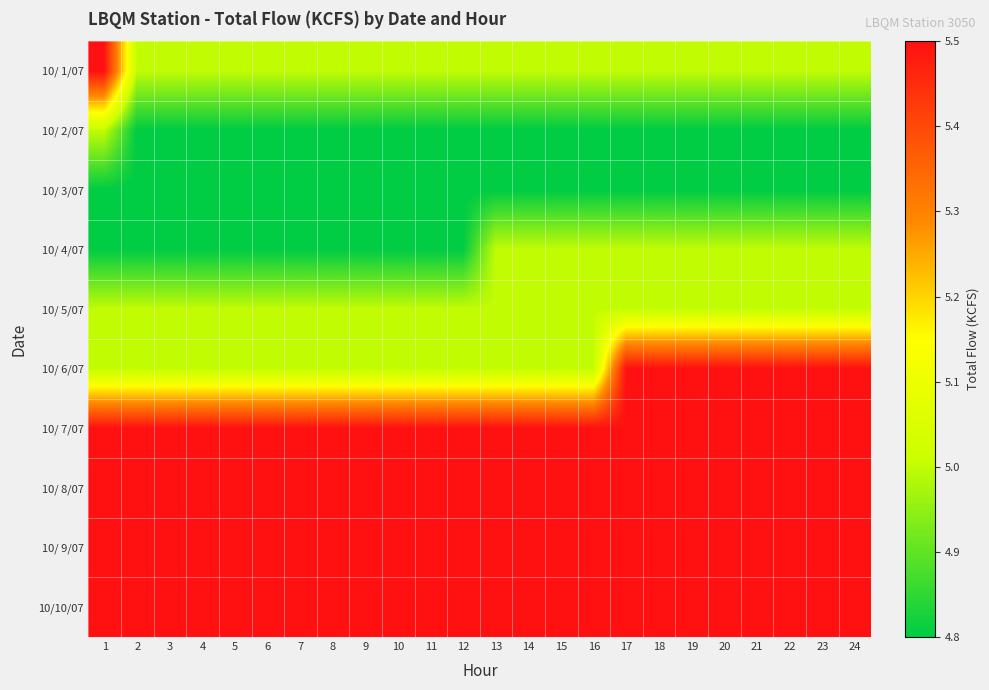

Reading right to left, list all the values displayed in this chart.

10/ 1/07: 24=5.0	23=5.0	22=5.0	21=5.0	20=5.0	19=5.0	18=5.0	17=5.0	16=5.0	15=5.0	14=5.0	13=5.0	12=5.0	11=5.0	10=5.0	9=5.0	8=5.0	7=5.0	6=5.0	5=5.0	4=5.0	3=5.0	2=5.0	1=5.5
10/ 2/07: 24=4.8	23=4.8	22=4.8	21=4.8	20=4.8	19=4.8	18=4.8	17=4.8	16=4.8	15=4.8	14=4.8	13=4.8	12=4.8	11=4.8	10=4.8	9=4.8	8=4.8	7=4.8	6=4.8	5=4.8	4=4.8	3=4.8	2=4.8	1=5.0
10/ 3/07: 24=4.8	23=4.8	22=4.8	21=4.8	20=4.8	19=4.8	18=4.8	17=4.8	16=4.8	15=4.8	14=4.8	13=4.8	12=4.8	11=4.8	10=4.8	9=4.8	8=4.8	7=4.8	6=4.8	5=4.8	4=4.8	3=4.8	2=4.8	1=4.8
10/ 4/07: 24=5.0	23=5.0	22=5.0	21=5.0	20=5.0	19=5.0	18=5.0	17=5.0	16=5.0	15=5.0	14=5.0	13=5.0	12=4.8	11=4.8	10=4.8	9=4.8	8=4.8	7=4.8	6=4.8	5=4.8	4=4.8	3=4.8	2=4.8	1=4.8
10/ 5/07: 24=5.0	23=5.0	22=5.0	21=5.0	20=5.0	19=5.0	18=5.0	17=5.0	16=5.0	15=5.0	14=5.0	13=5.0	12=5.0	11=5.0	10=5.0	9=5.0	8=5.0	7=5.0	6=5.0	5=5.0	4=5.0	3=5.0	2=5.0	1=5.0
10/ 6/07: 24=5.5	23=5.5	22=5.5	21=5.5	20=5.5	19=5.5	18=5.5	17=5.5	16=5.0	15=5.0	14=5.0	13=5.0	12=5.0	11=5.0	10=5.0	9=5.0	8=5.0	7=5.0	6=5.0	5=5.0	4=5.0	3=5.0	2=5.0	1=5.0
10/ 7/07: 24=5.5	23=5.5	22=5.5	21=5.5	20=5.5	19=5.5	18=5.5	17=5.5	16=5.5	15=5.5	14=5.5	13=5.5	12=5.5	11=5.5	10=5.5	9=5.5	8=5.5	7=5.5	6=5.5	5=5.5	4=5.5	3=5.5	2=5.5	1=5.5
10/ 8/07: 24=5.5	23=5.5	22=5.5	21=5.5	20=5.5	19=5.5	18=5.5	17=5.5	16=5.5	15=5.5	14=5.5	13=5.5	12=5.5	11=5.5	10=5.5	9=5.5	8=5.5	7=5.5	6=5.5	5=5.5	4=5.5	3=5.5	2=5.5	1=5.5
10/ 9/07: 24=5.5	23=5.5	22=5.5	21=5.5	20=5.5	19=5.5	18=5.5	17=5.5	16=5.5	15=5.5	14=5.5	13=5.5	12=5.5	11=5.5	10=5.5	9=5.5	8=5.5	7=5.5	6=5.5	5=5.5	4=5.5	3=5.5	2=5.5	1=5.5
10/10/07: 24=5.5	23=5.5	22=5.5	21=5.5	20=5.5	19=5.5	18=5.5	17=5.5	16=5.5	15=5.5	14=5.5	13=5.5	12=5.5	11=5.5	10=5.5	9=5.5	8=5.5	7=5.5	6=5.5	5=5.5	4=5.5	3=5.5	2=5.5	1=5.5